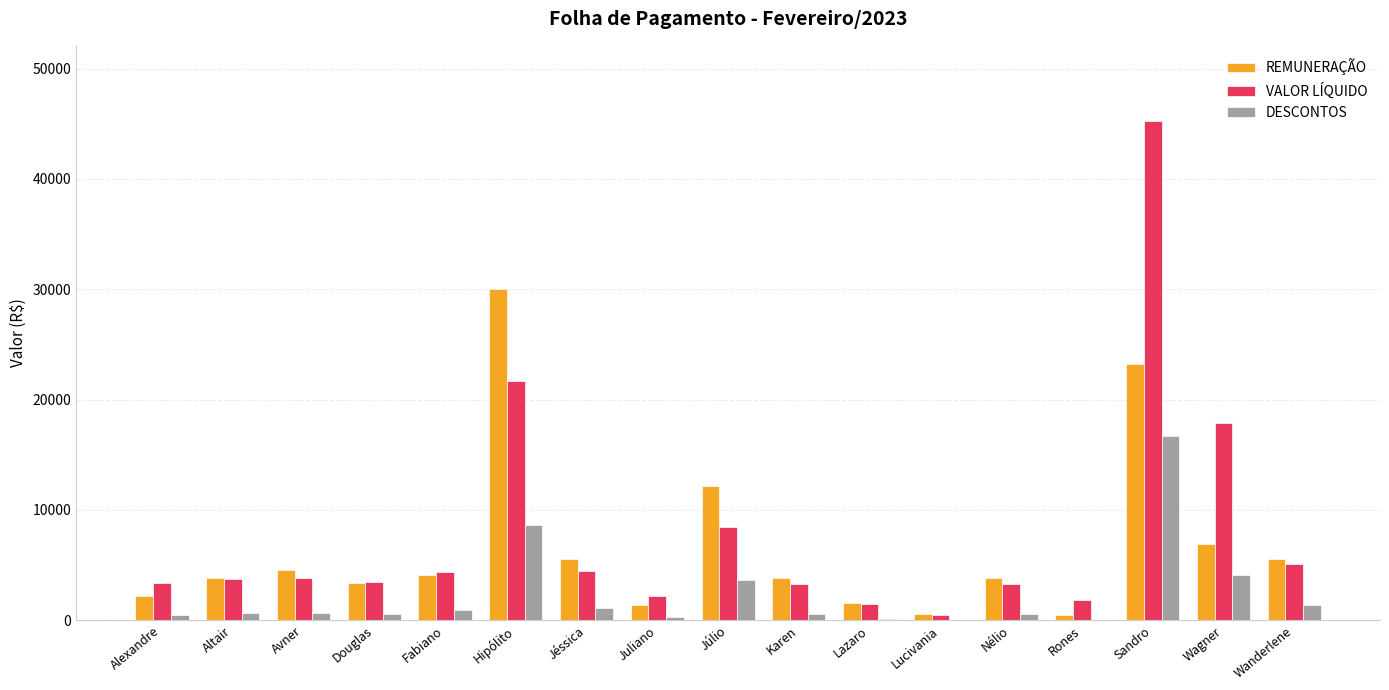

How many groups of bars are there?

17